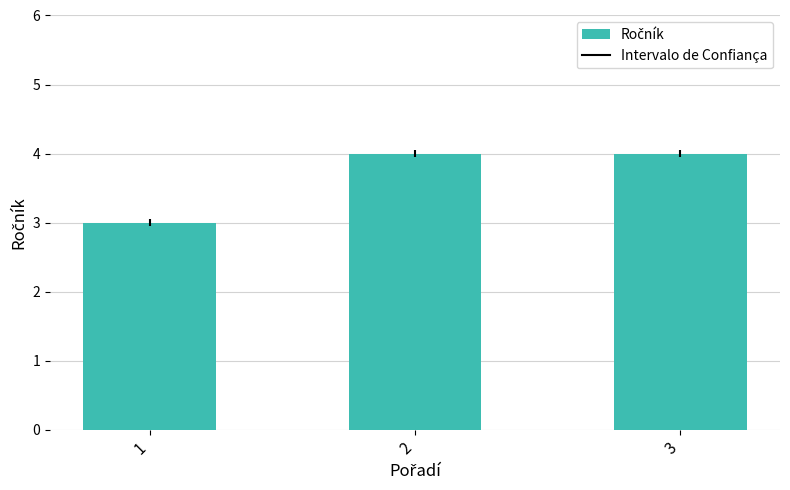

Read the value at 1.

3